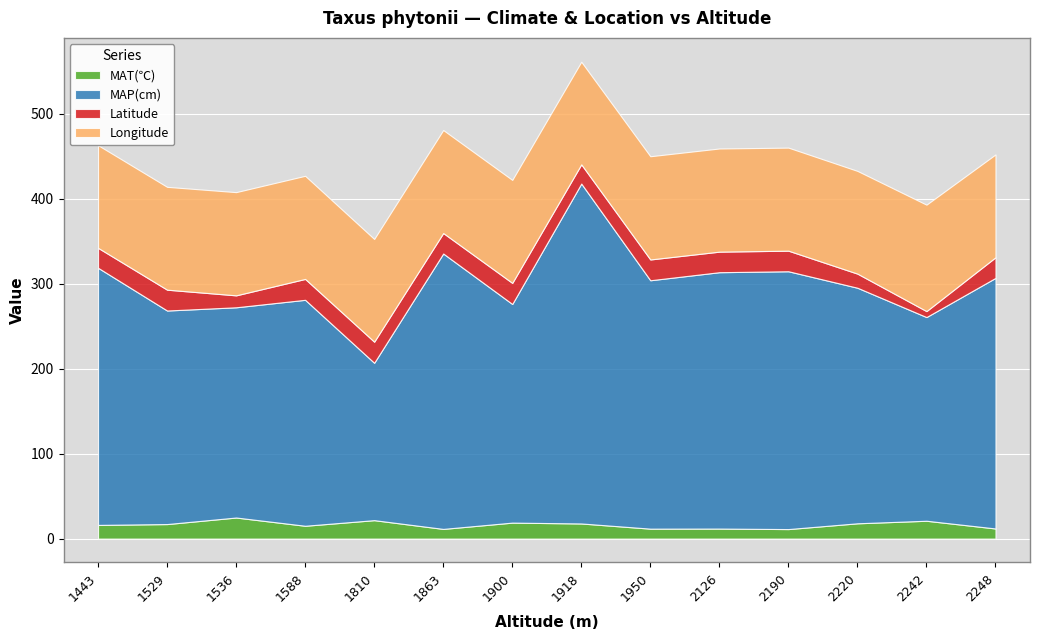

Is it true that MAP(cm) equals 84.6 at 2220?

False